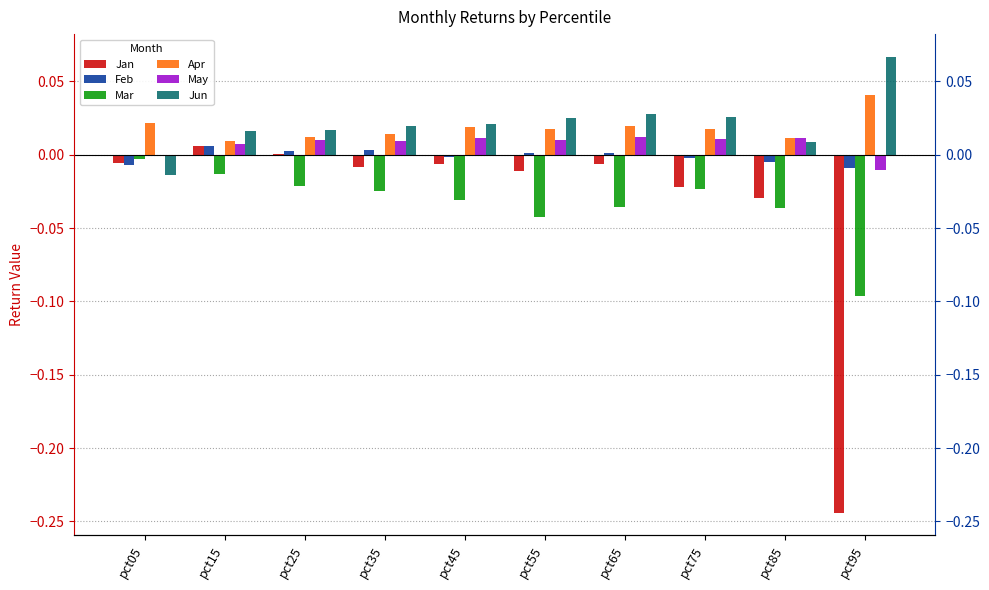

The Mar series shows -0.0 at pct65. True or false?

True